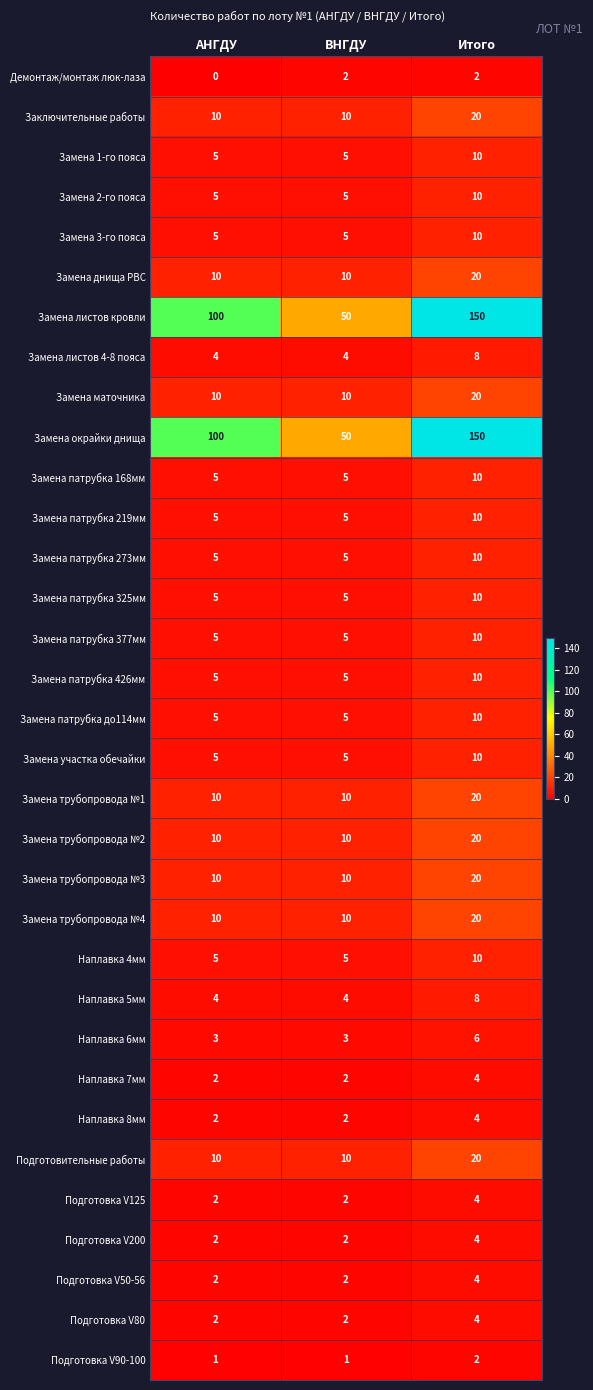

Count the number of categories in the chart.

3